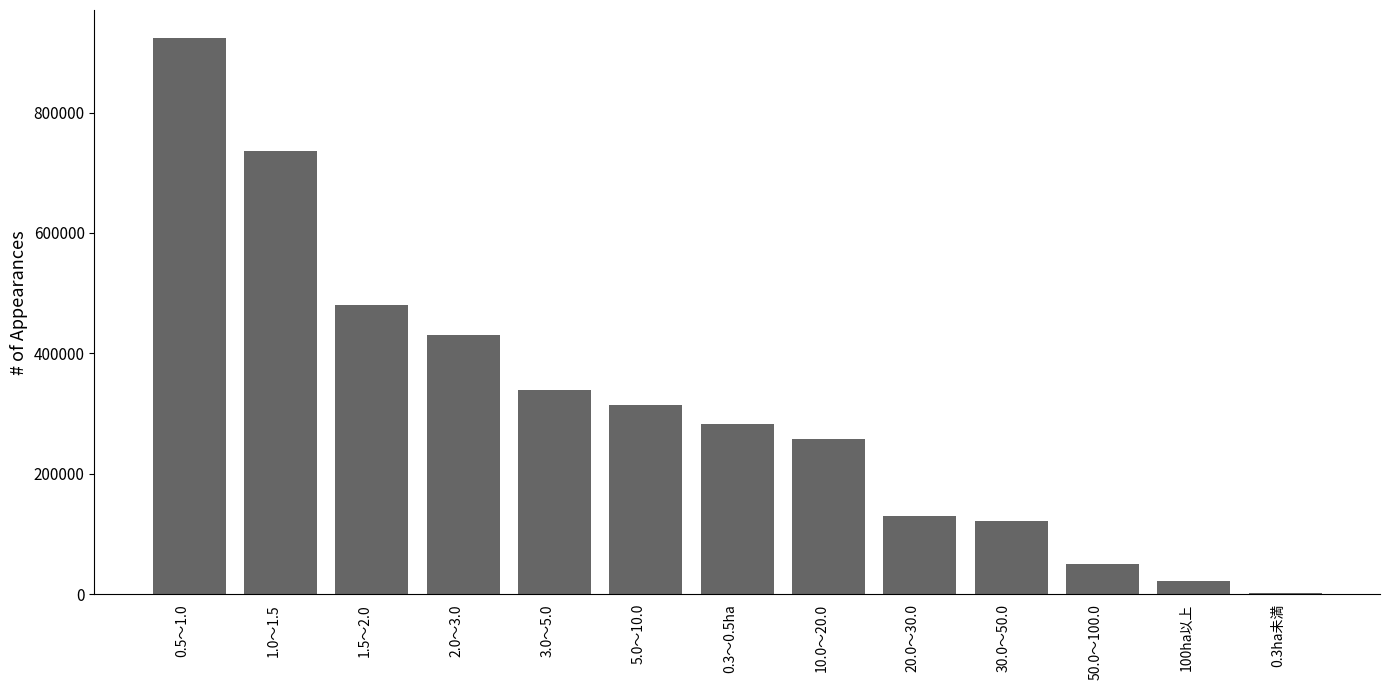

What is the change in value from 5.0～10.0 to 20.0～30.0?

-184301